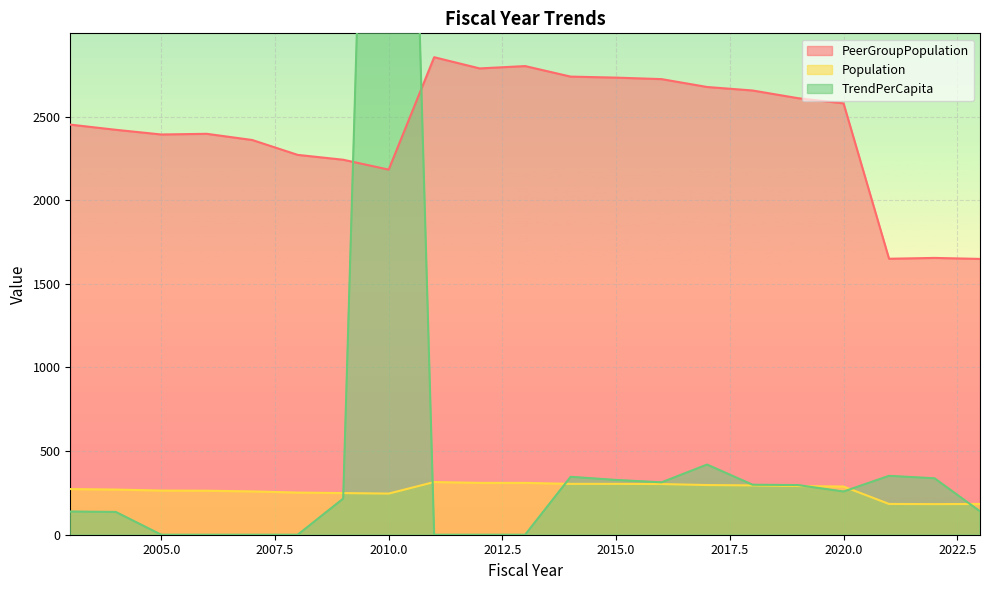

After their last crossing, which series has the higher values: TrendPerCapita or Population?

Population